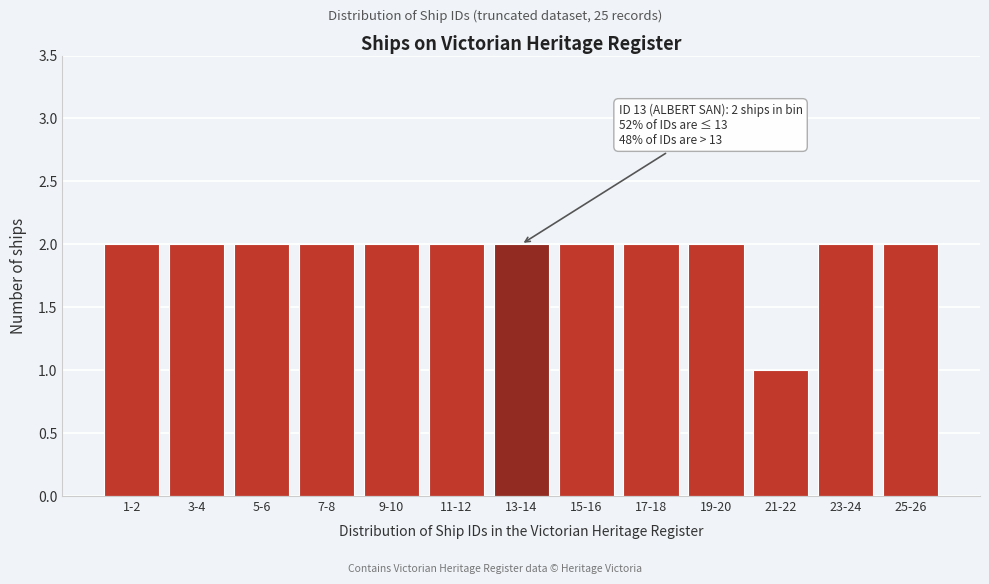

Reading right to left, extract all data points from this chart.

25-26=2	23-24=2	21-22=1	19-20=2	17-18=2	15-16=2	13-14=2	11-12=2	9-10=2	7-8=2	5-6=2	3-4=2	1-2=2